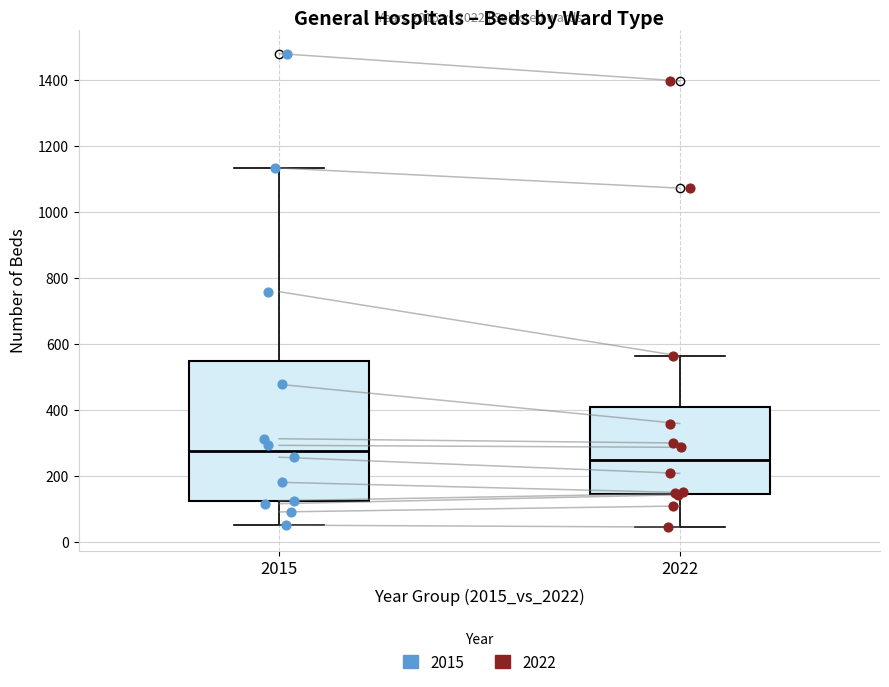

Reading left to right, read every box against the y-axis: the position of its median line, the range the box covers, and the ends of its whiskers. The values are not printed on the chart, so give them approximately, as read against the axis.

2015: median 280, box 120 to 540, whiskers 60 to 1140
2022: median 240, box 140 to 420, whiskers 40 to 560